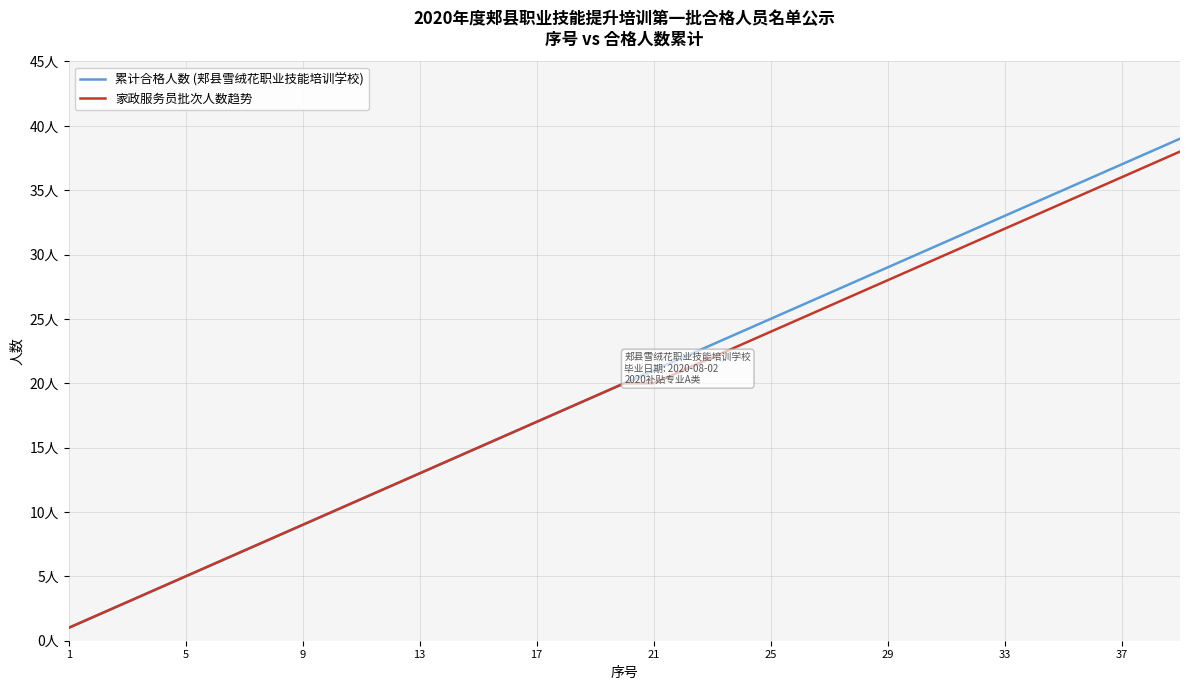

What are all the series names shown in the legend?

累计合格人数 (郏县雪绒花职业技能培训学校), 家政服务员批次人数趋势